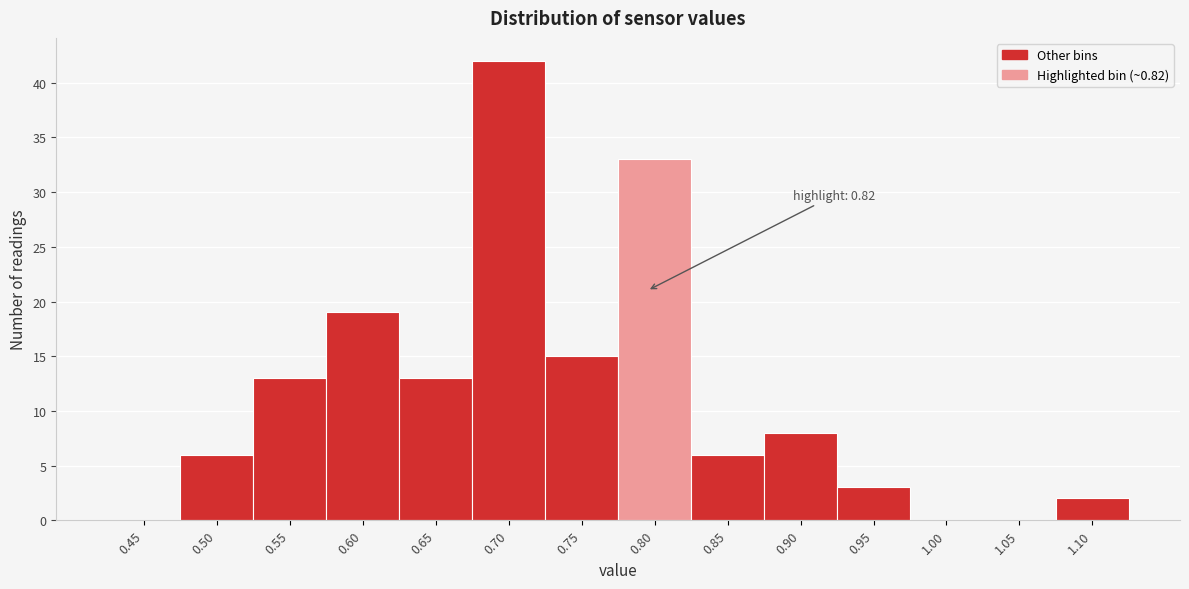

Reading right to left, extract all data points from this chart.

1.10=2	1.05=0	1.00=0	0.95=3	0.90=8	0.85=6	0.80=33	0.75=15	0.70=42	0.65=13	0.60=19	0.55=13	0.50=6	0.45=0